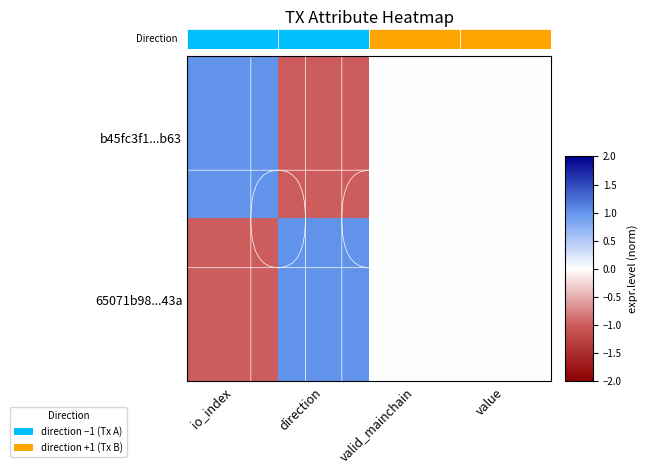

At which category is the sum across all series the highest?

io_index